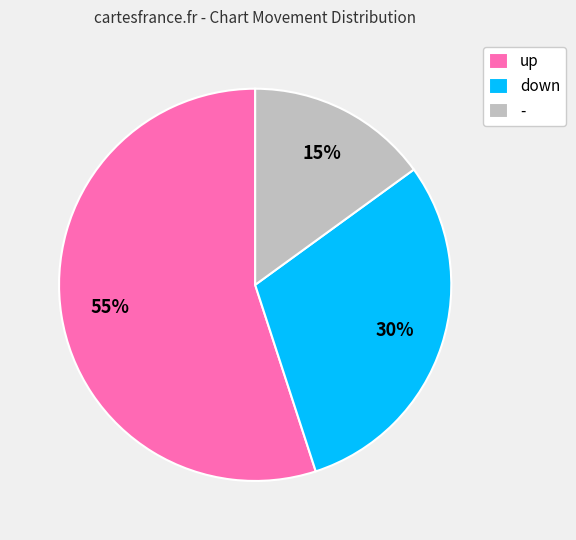

Rank the categories by value from lowest to highest.

-, down, up